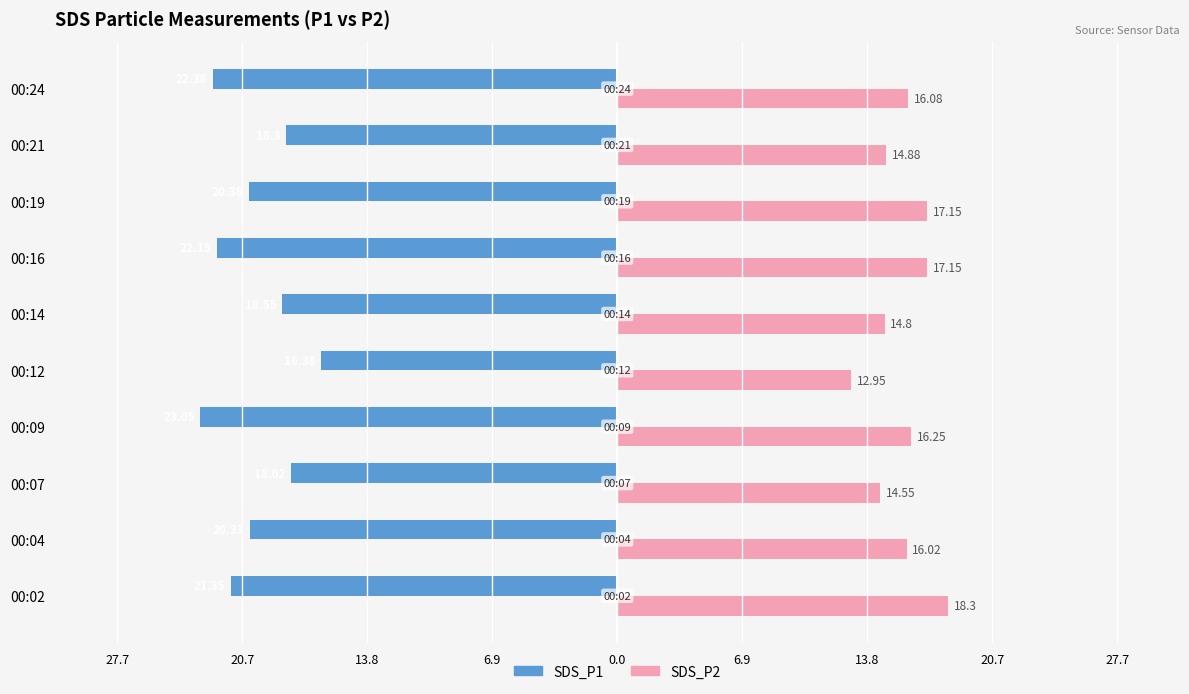

What are all the series names shown in the legend?

SDS_P1, SDS_P2